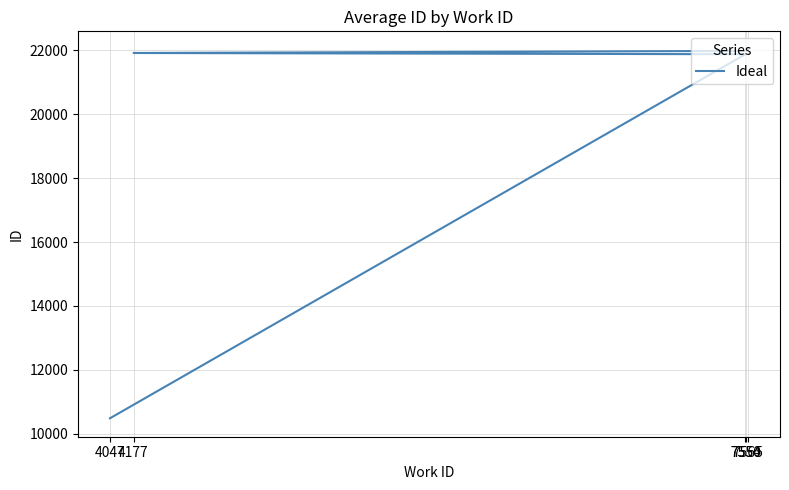

How many lines are shown in the chart?

1